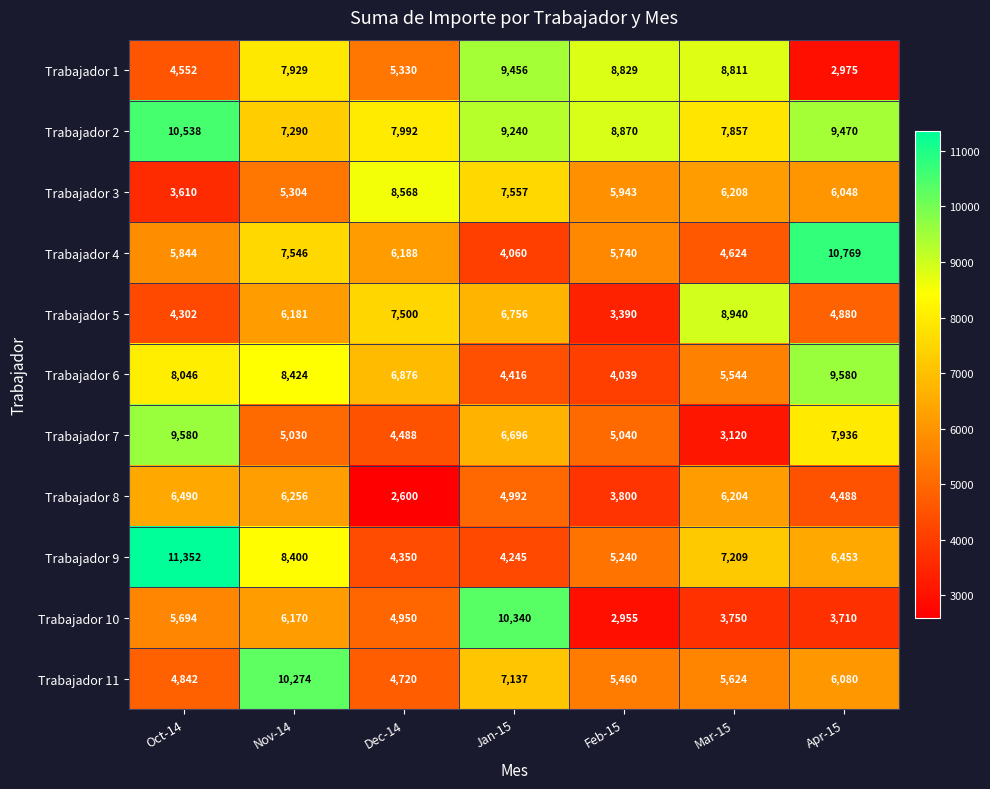

At which label is Trabajador 4 closest to 7414?

Nov-14